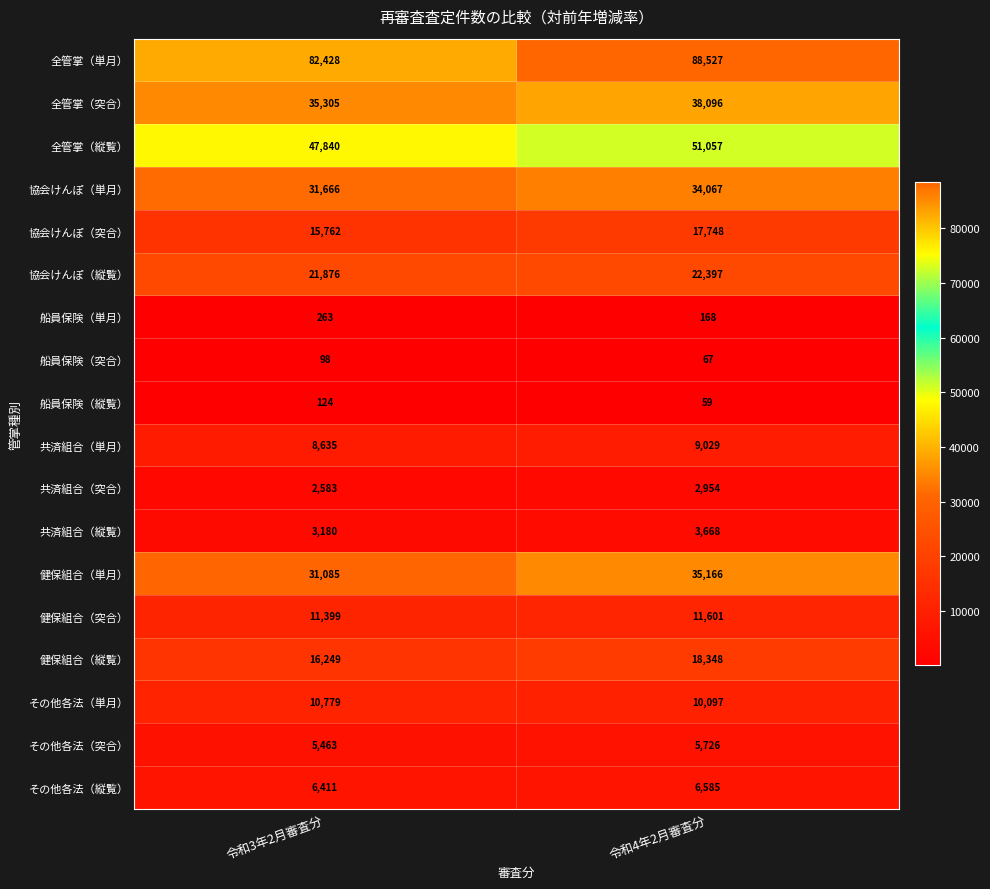

What is the minimum value for 全管掌（縦覧）?

47840